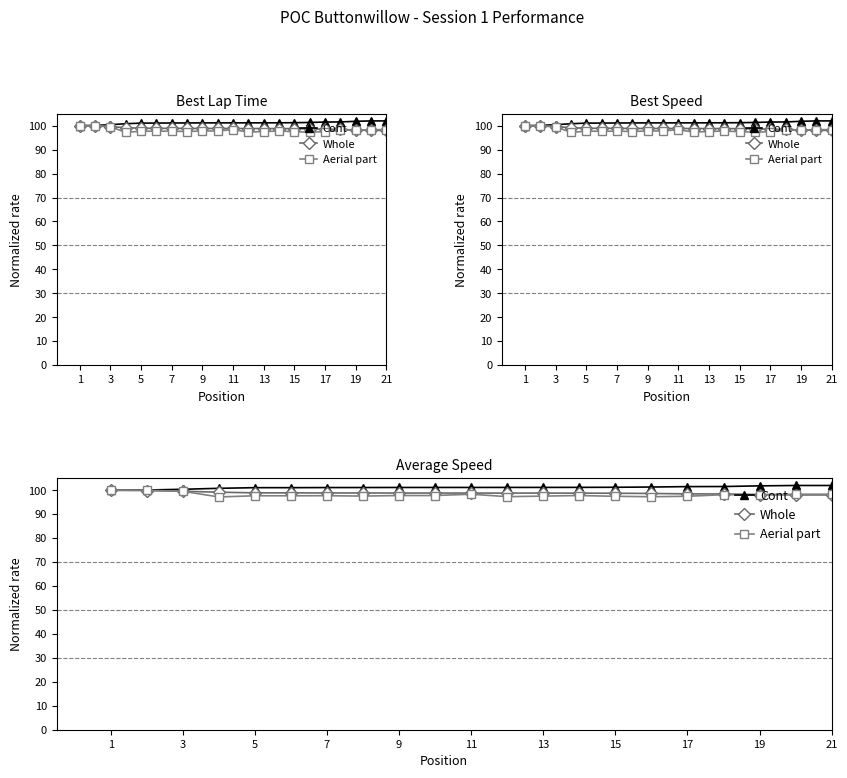

Where is Cont nearest to the value 100?

1